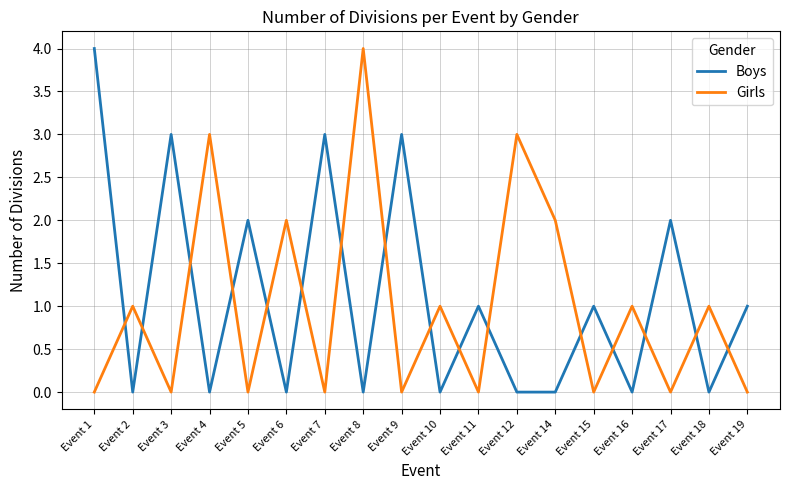

Does the chart have visible grid lines?

Yes